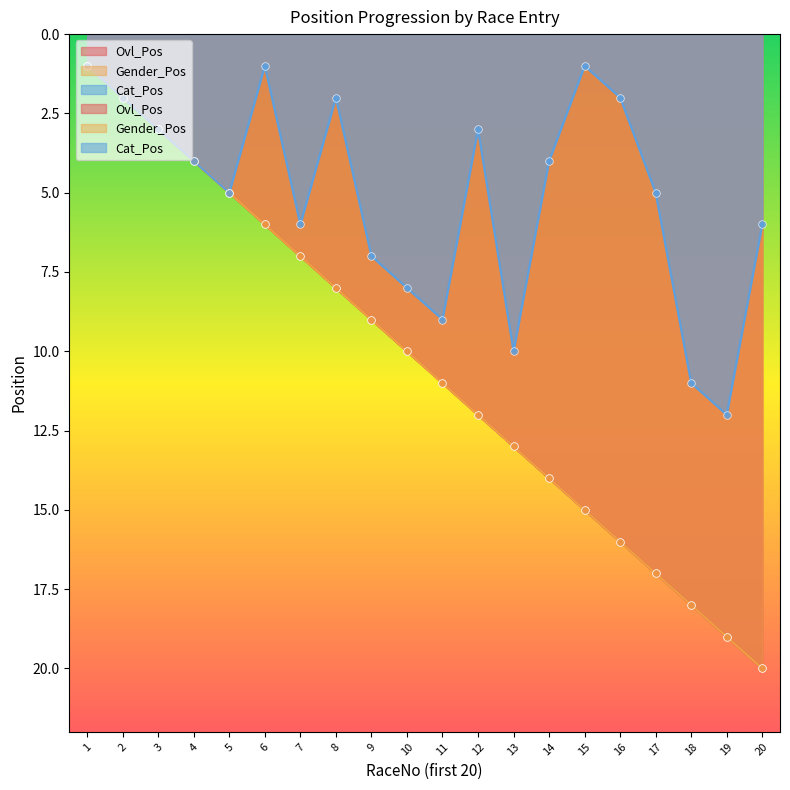

What is the total value across all series at 17?

39